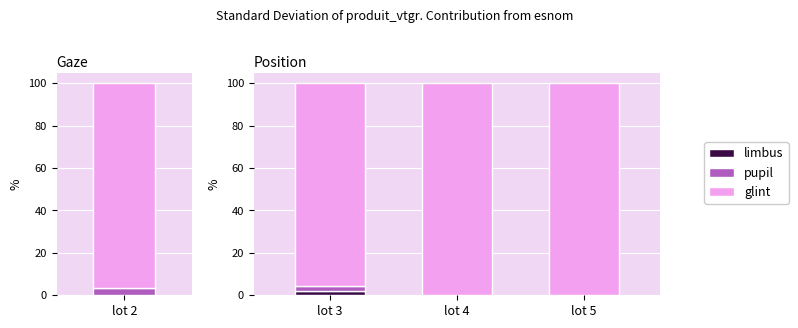

List the series in order of their peak value, lowest first.

limbus, pupil, glint